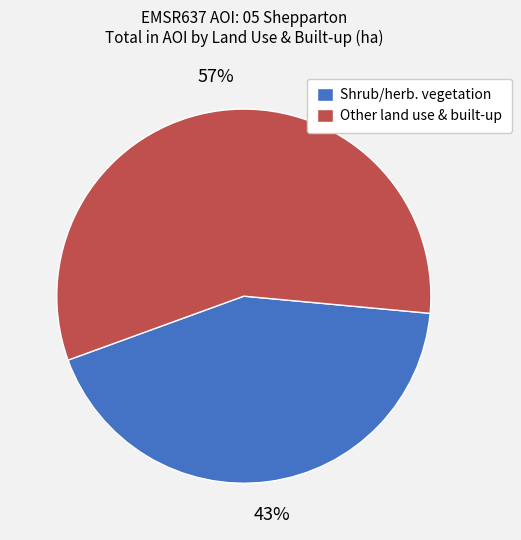

To the nearest percent, what is the average slice percentage?

50%